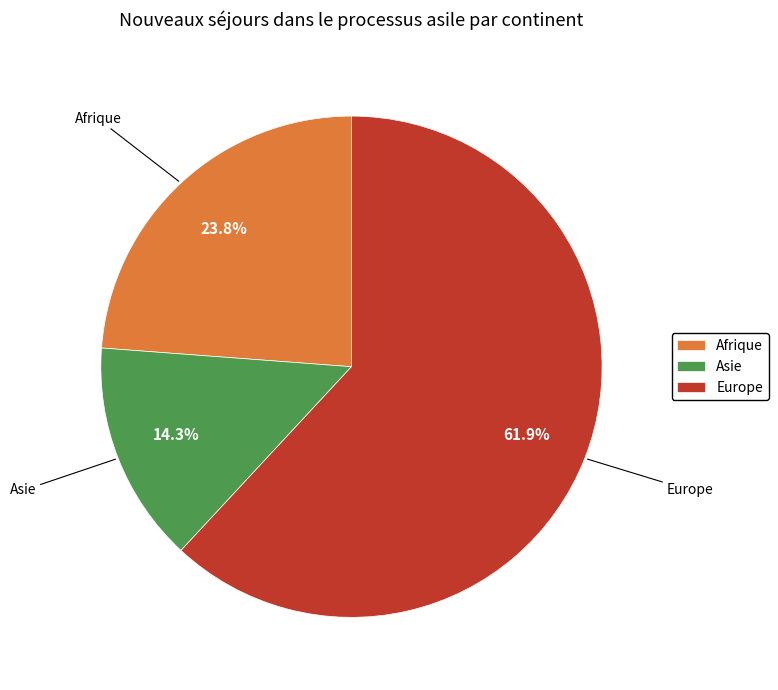

Approximately how many times larger is the value at Asie compared to Afrique?

0.6